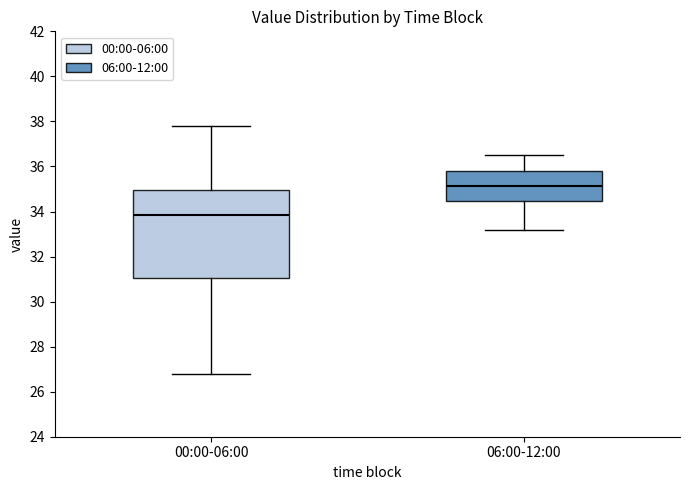

Where does the upper whisker of the box for 00:00-06:00 end on the y-axis? The values are not printed on the chart, so give them approximately, as read against the axis.

37.8